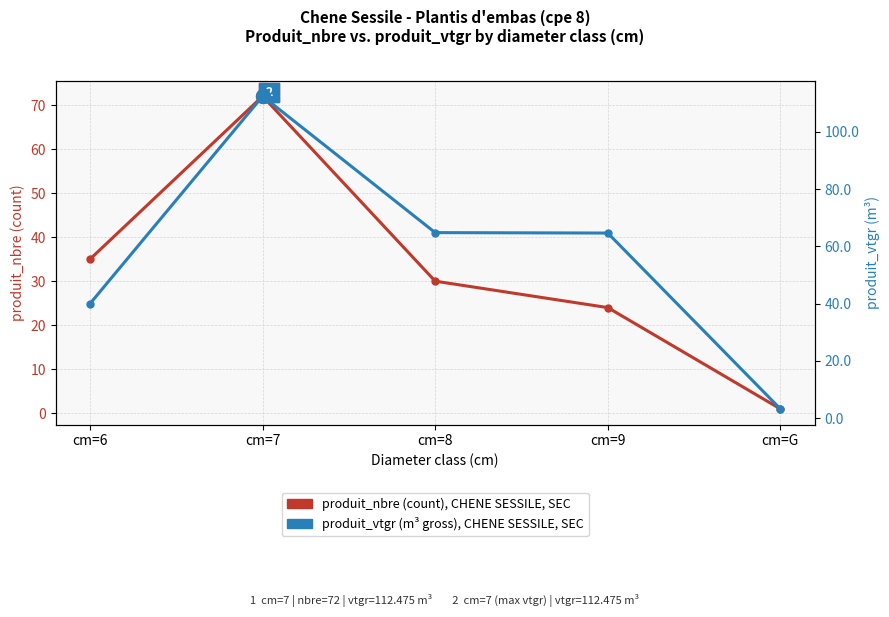

At how many categories does at least one series exceed 96?

1